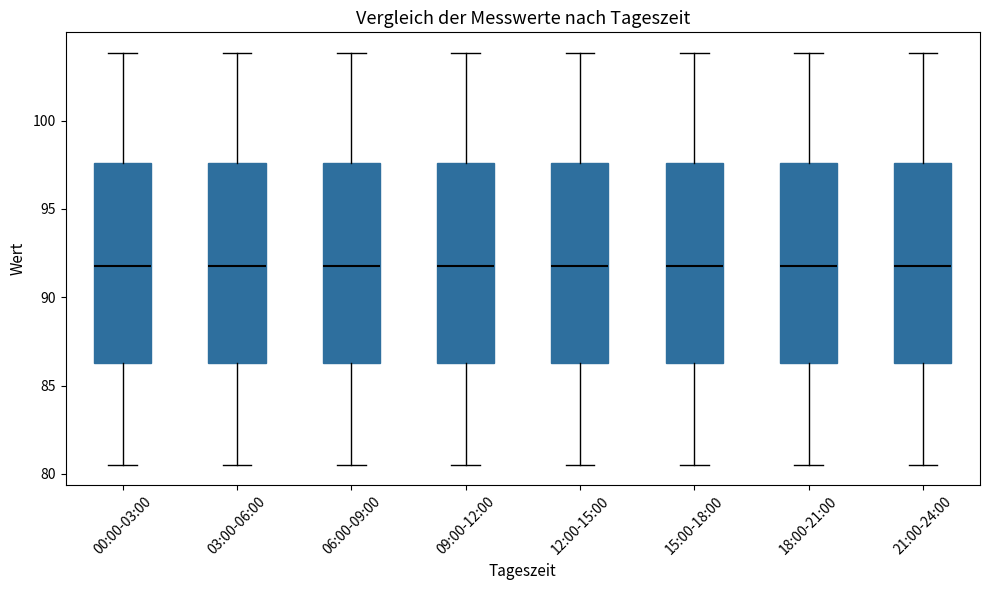

Reading left to right, transcribe this box plot: for each box, give where its median line is, the range the box spans, and where its two whiskers end, as read against the y-axis. The values are not printed on the chart, so give them approximately, as read against the axis.

00:00-03:00: median 92.0, box 86.5 to 97.5, whiskers 80.5 to 104.0
03:00-06:00: median 92.0, box 86.5 to 97.5, whiskers 80.5 to 104.0
06:00-09:00: median 92.0, box 86.5 to 97.5, whiskers 80.5 to 104.0
09:00-12:00: median 92.0, box 86.5 to 97.5, whiskers 80.5 to 104.0
12:00-15:00: median 92.0, box 86.5 to 97.5, whiskers 80.5 to 104.0
15:00-18:00: median 92.0, box 86.5 to 97.5, whiskers 80.5 to 104.0
18:00-21:00: median 92.0, box 86.5 to 97.5, whiskers 80.5 to 104.0
21:00-24:00: median 92.0, box 86.5 to 97.5, whiskers 80.5 to 104.0